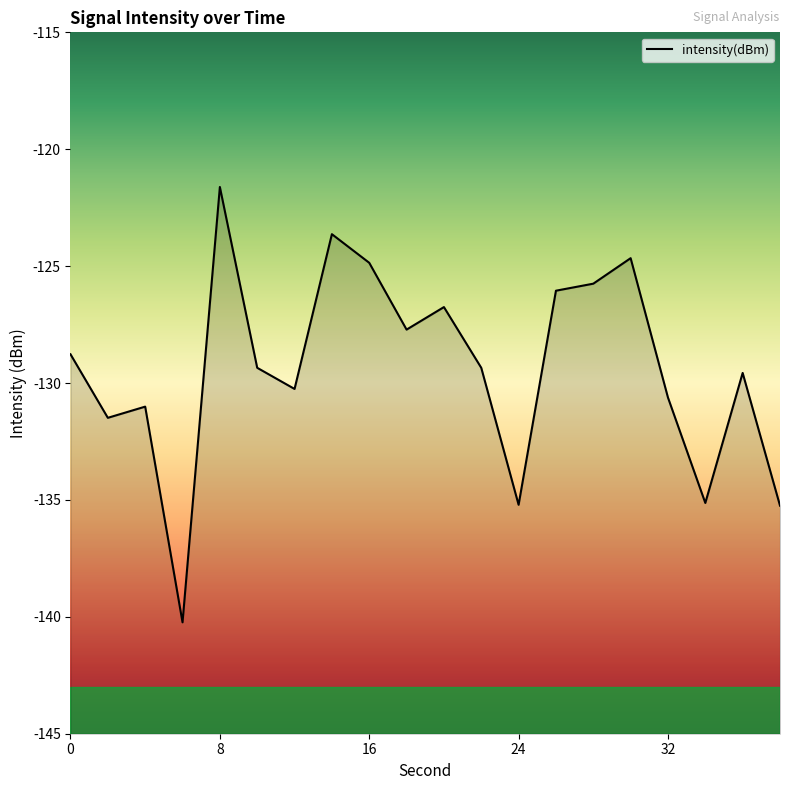

How many interior local peaks (higher than both neighbors) does the data have?

6